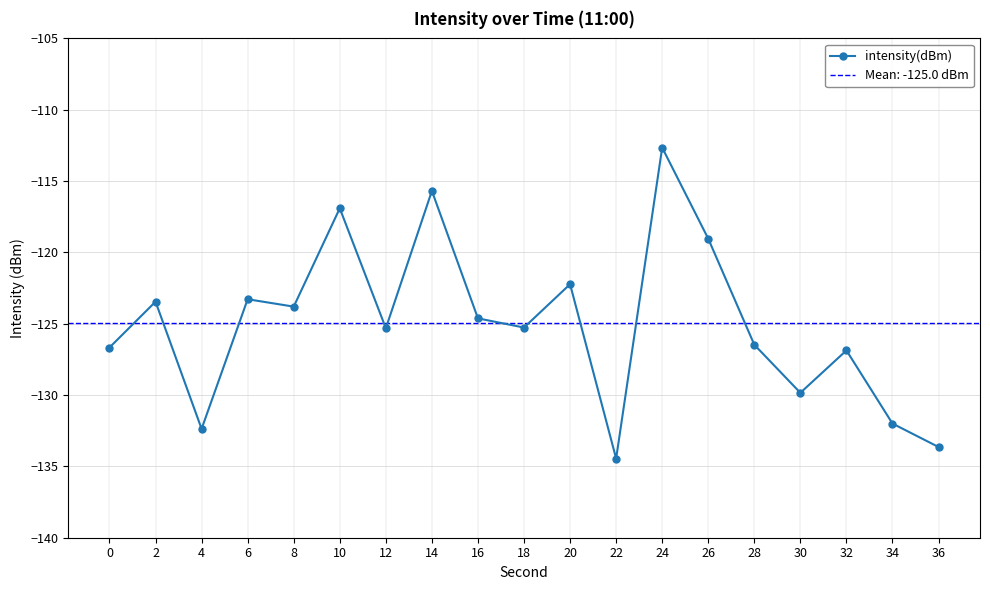

What is the minimum value shown in the chart?

-134.5